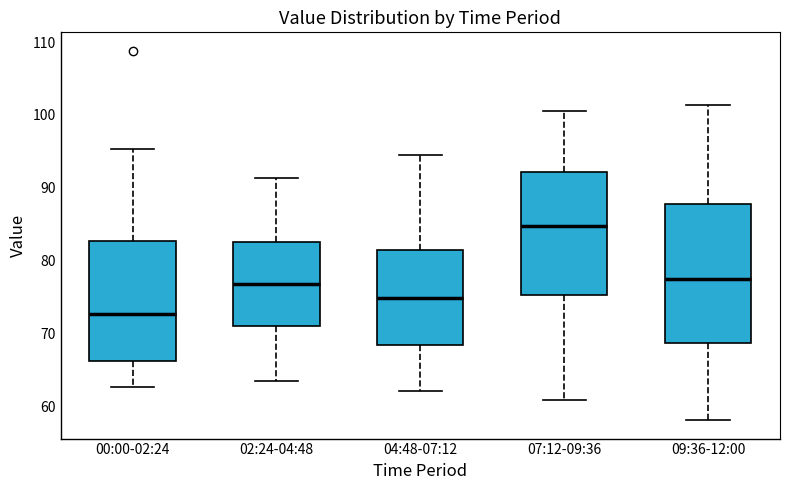

Where is the upper edge of the box for 00:00-02:24 on the y-axis? The values are not printed on the chart, so give them approximately, as read against the axis.

83